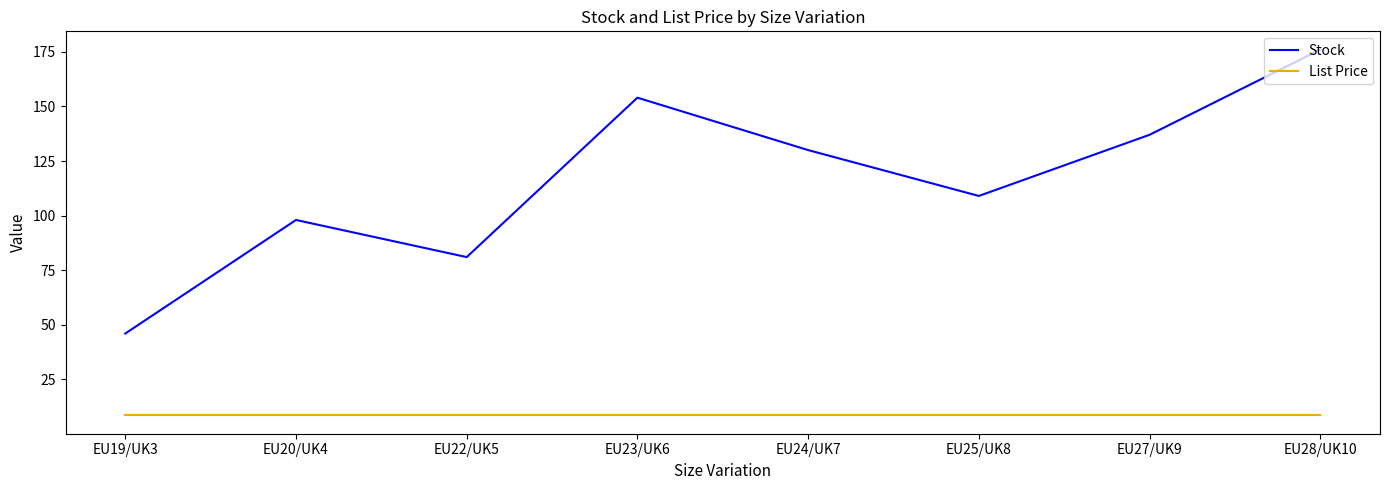

Between EU22/UK5 and EU23/UK6, which series saw the biggest shift?

Stock